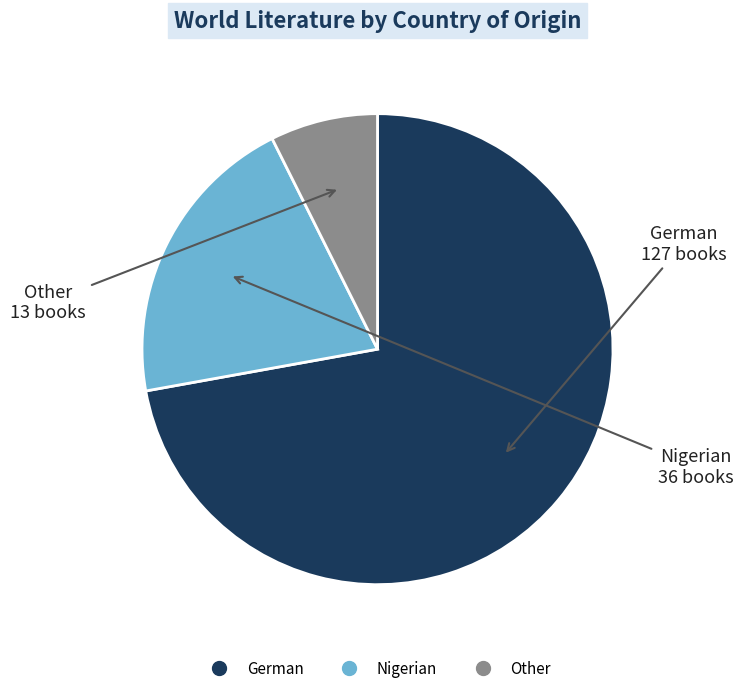

Is the sum of German and Other greater than half?

Yes